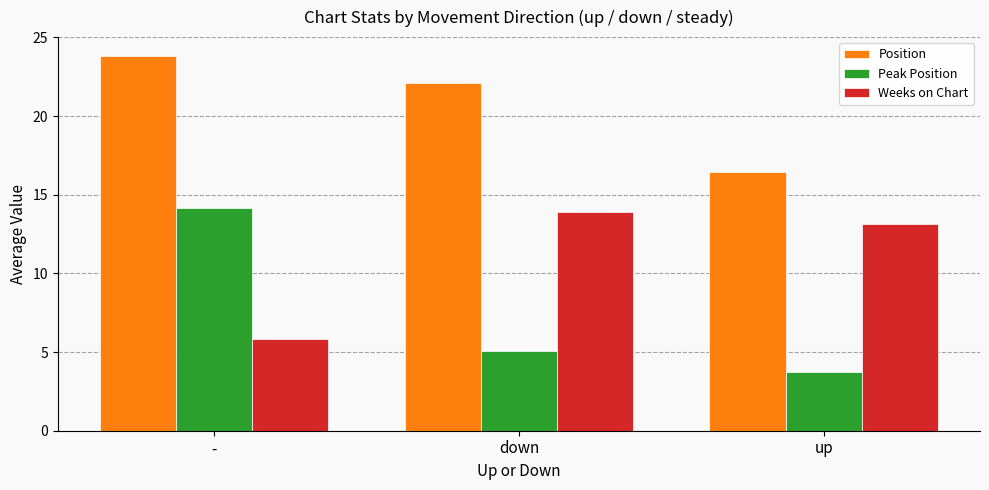

What are all the series names shown in the legend?

Position, Peak Position, Weeks on Chart